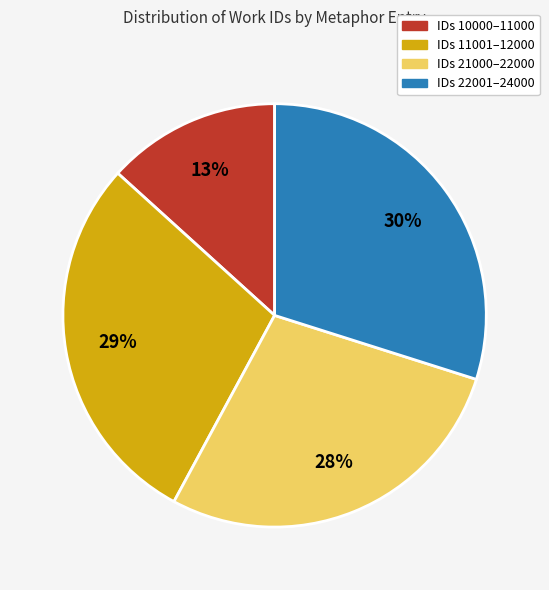

Combined, do IDs 21000–22000 and IDs 11001–12000 account for over 50%?

Yes